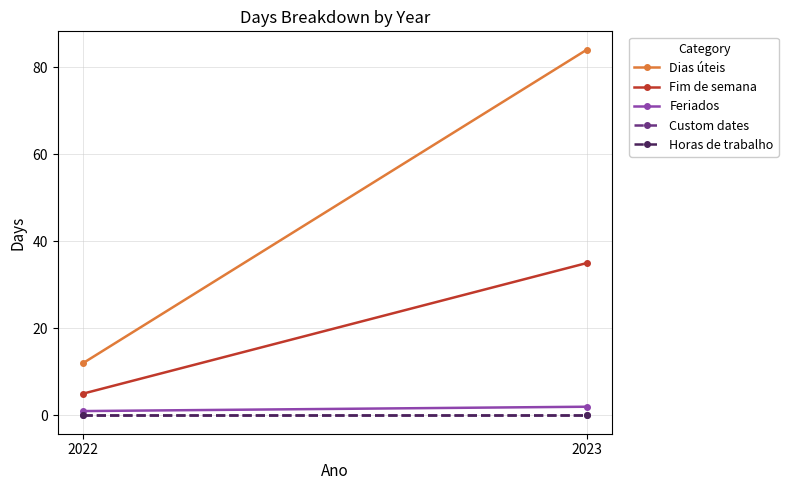

What value does the Feriados series have at 2022?

1